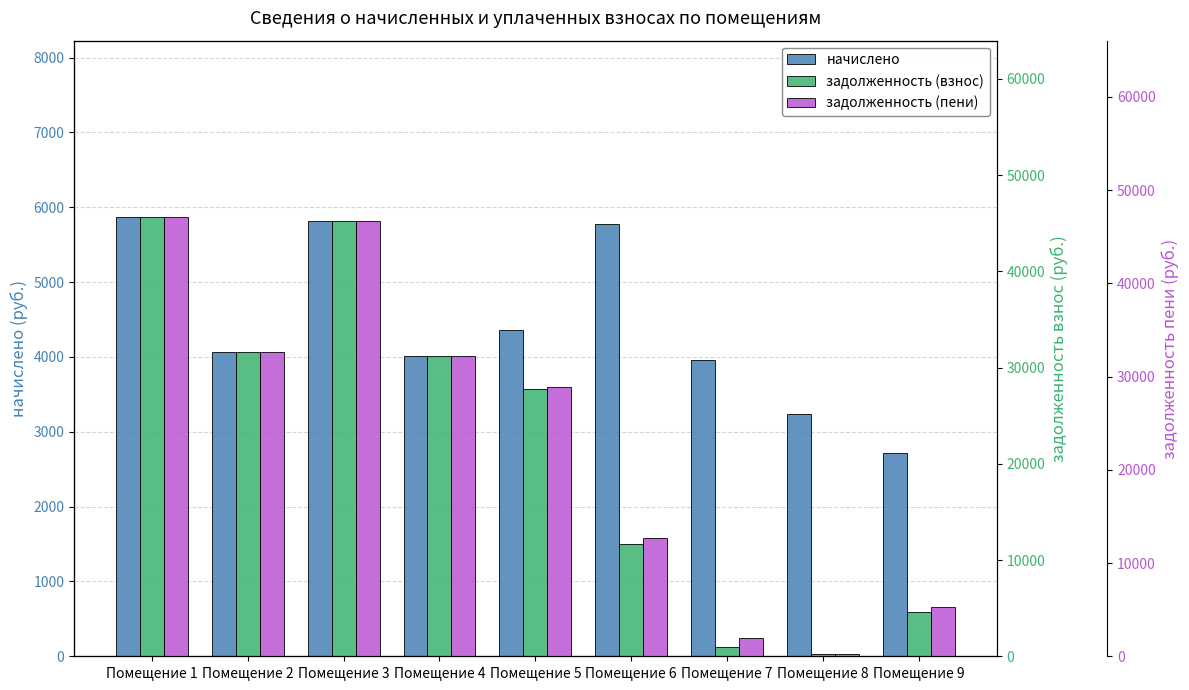

Which label corresponds to the smallest value in the chart?

Помещение 8